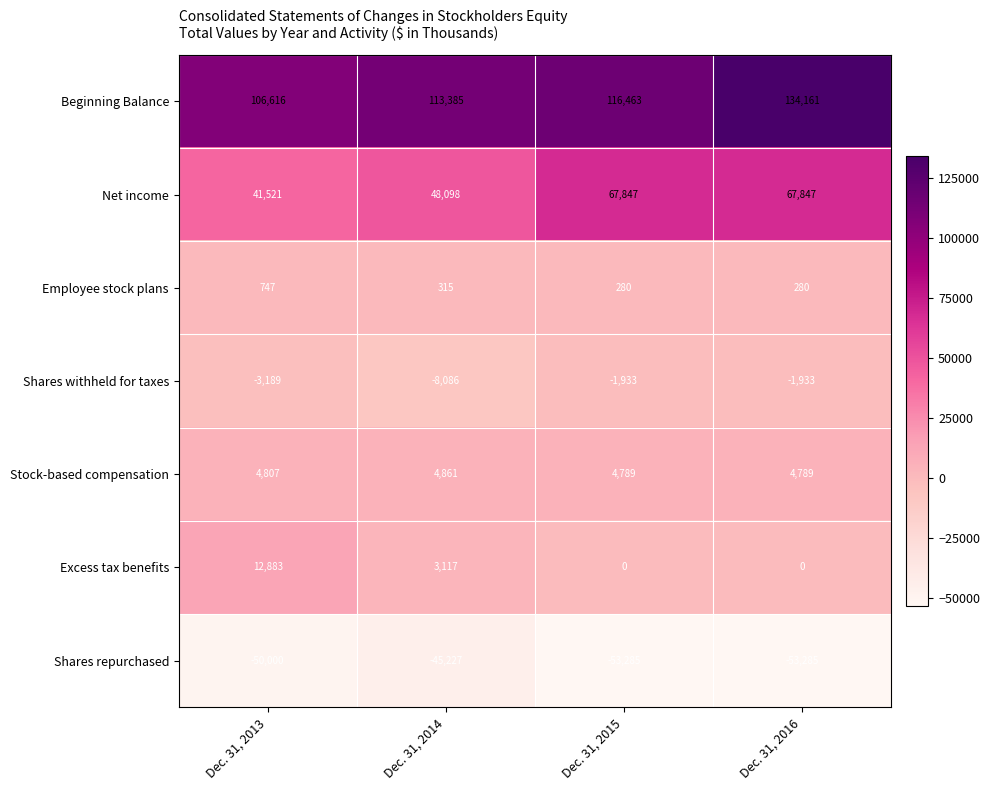

What is the difference between the maximum and minimum values in the Net income series?

26326